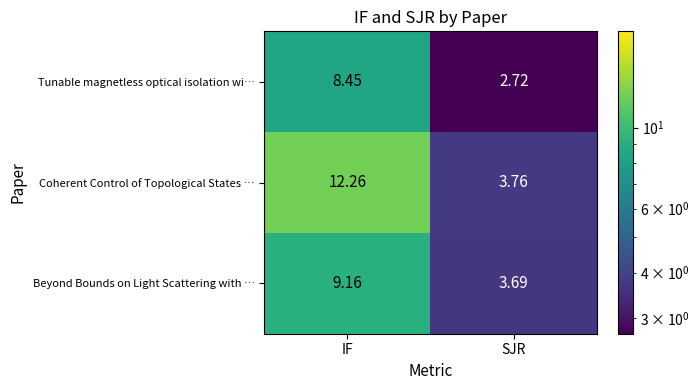

At which category is the sum across all series the highest?

IF